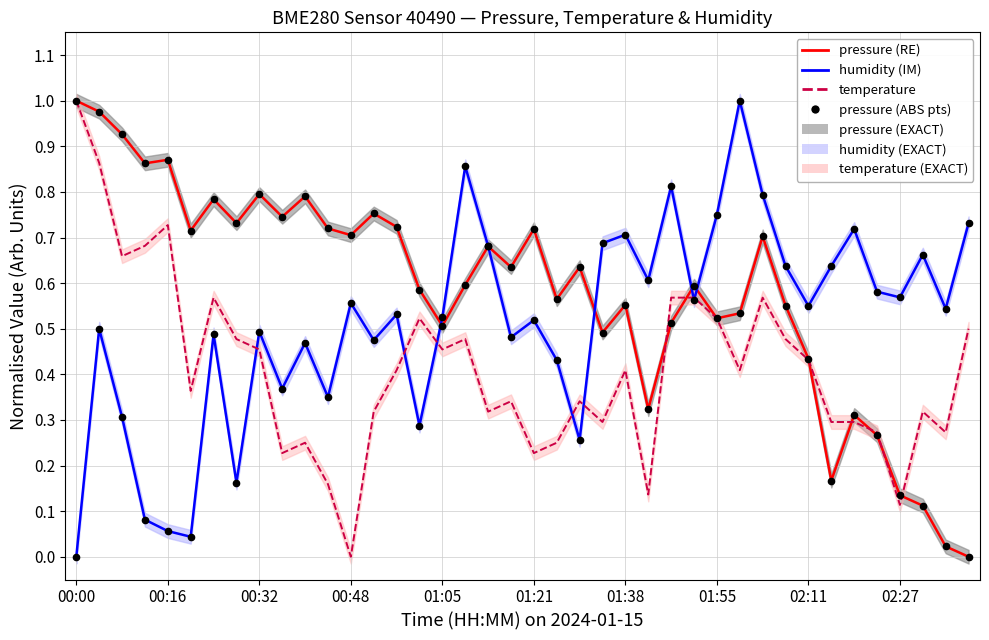

Where is pressure (pts) nearest to the value 0?

39